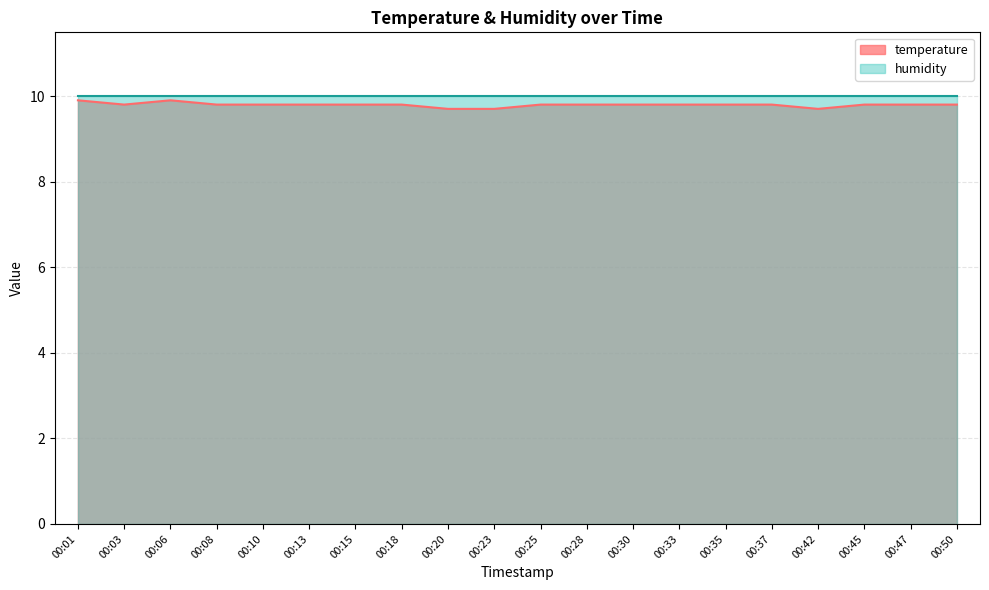

What is the value of the 18th point from the left?

9.8